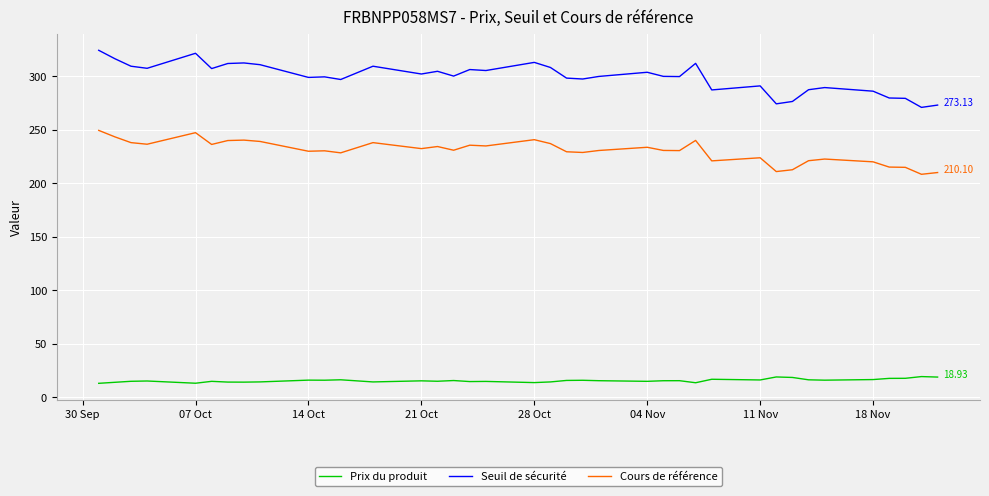

Which series has the widest spread of values?

Seuil de sécurité